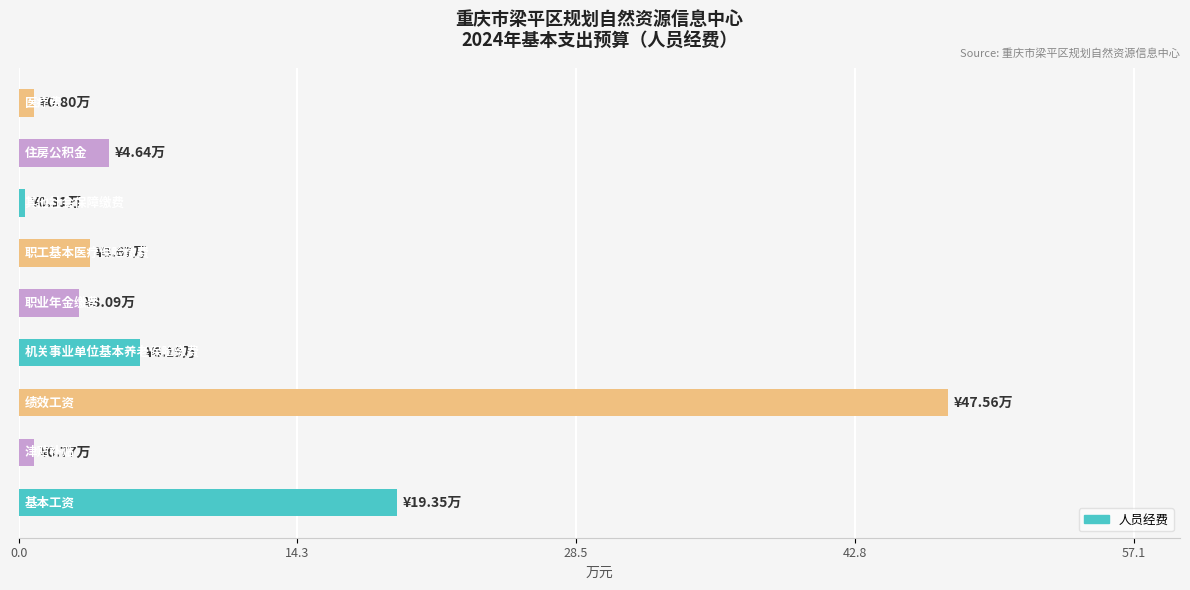

Reading bottom to top, list all the values displayed in this chart.

19.4	0.8	47.6	6.2	3.1	3.7	0.3	4.6	0.8